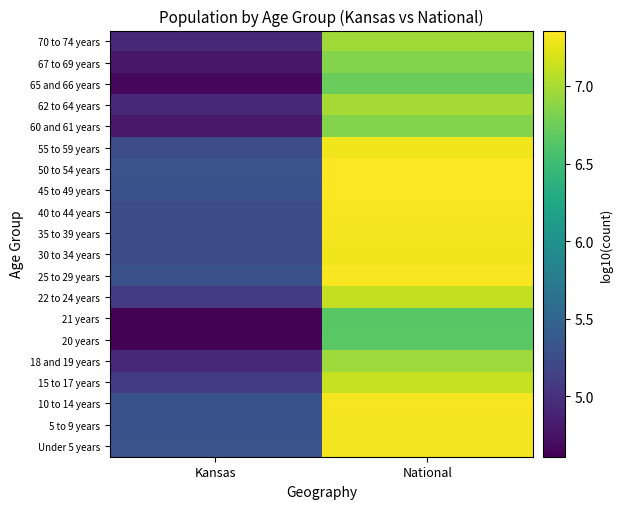

What is the total value across all series at National?

142.0